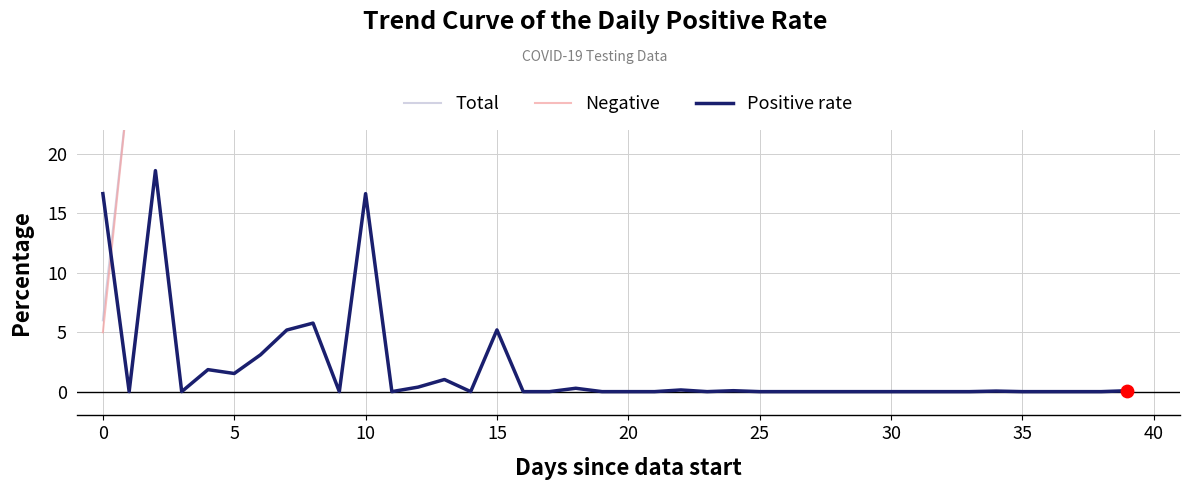

Which series has the largest total across all categories?

Total